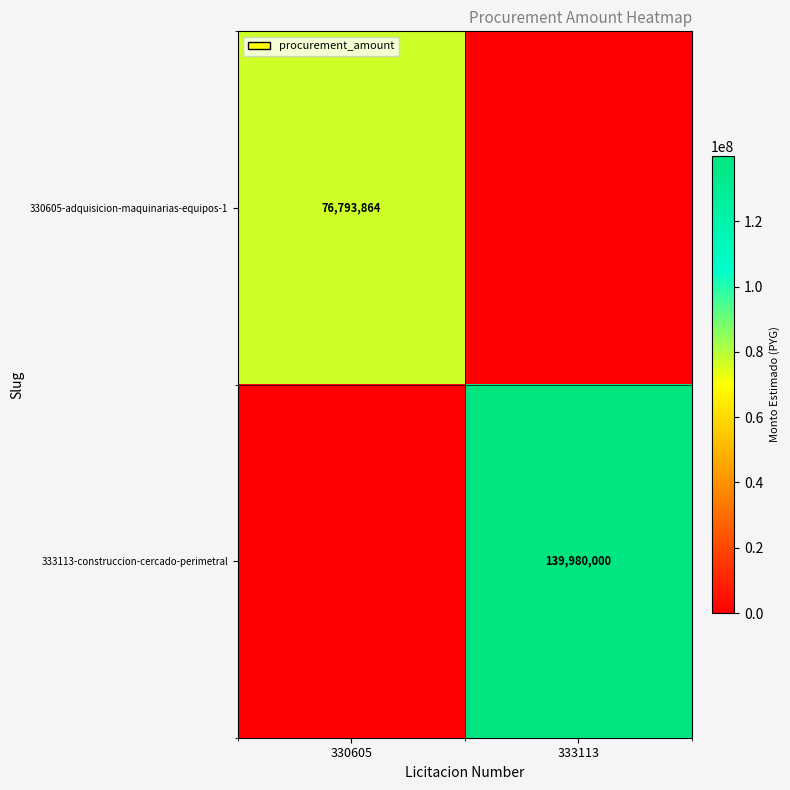

True or false: 333113-construccion-cercado-perimetral has a value of 31182632 at 333113.

False